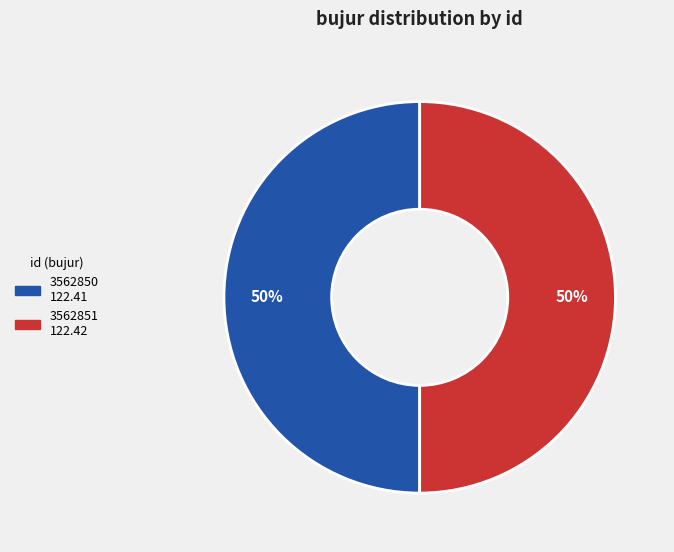

How many slices are in this pie chart?

2